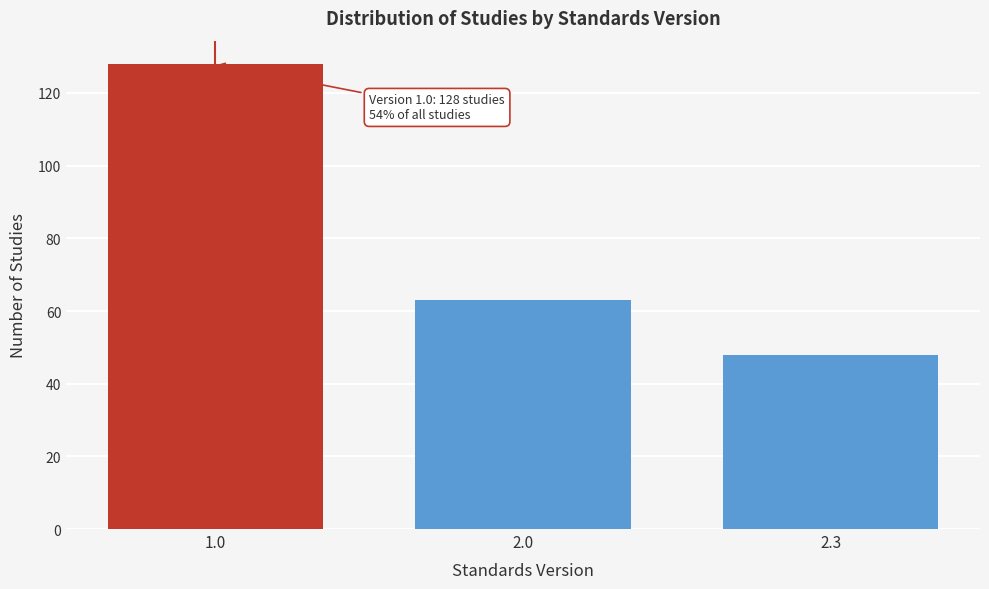

Reading right to left, list all the values displayed in this chart.

2.3=48	2.0=63	1.0=128